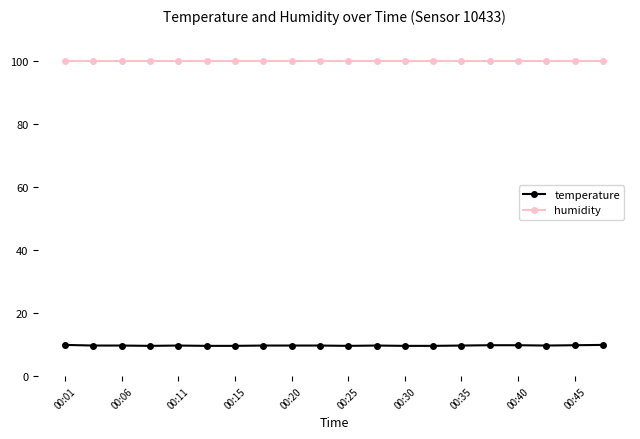

What is the value of the temperature point at the 4th from the left?

9.6